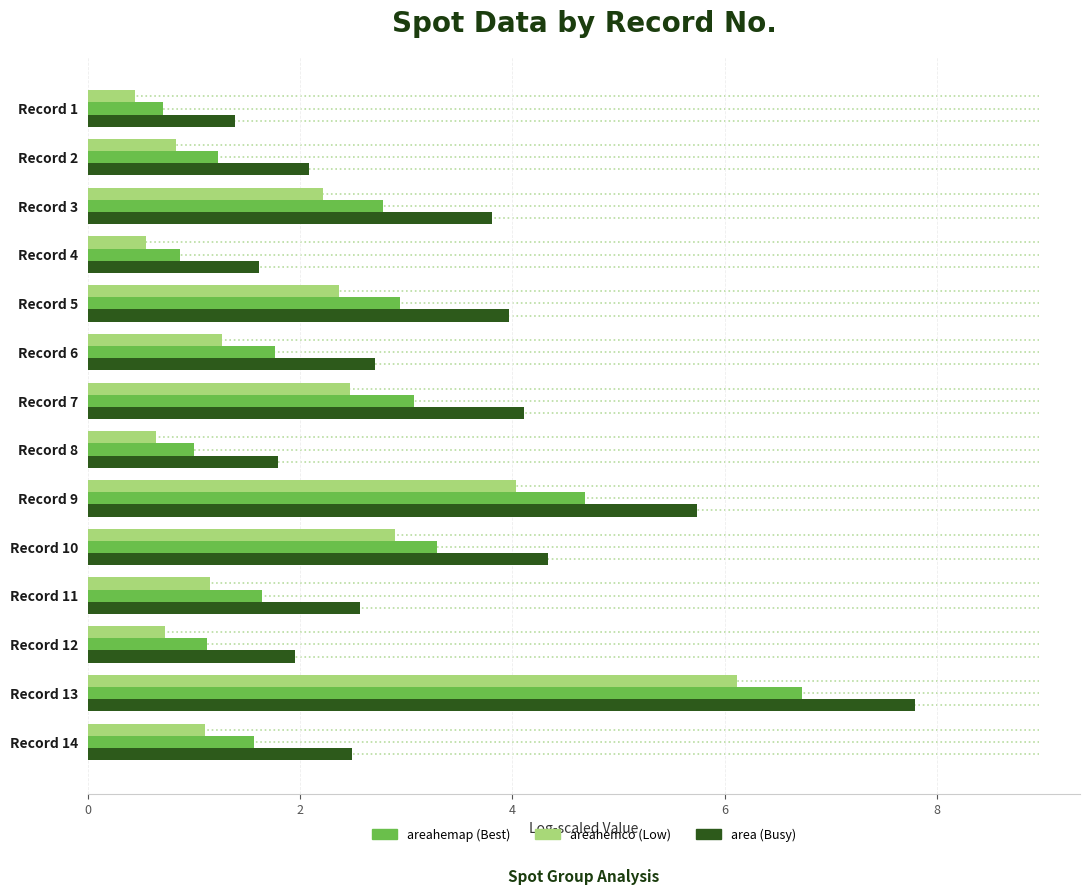

What is the difference between the highest and lowest values at Record 9?

1.7